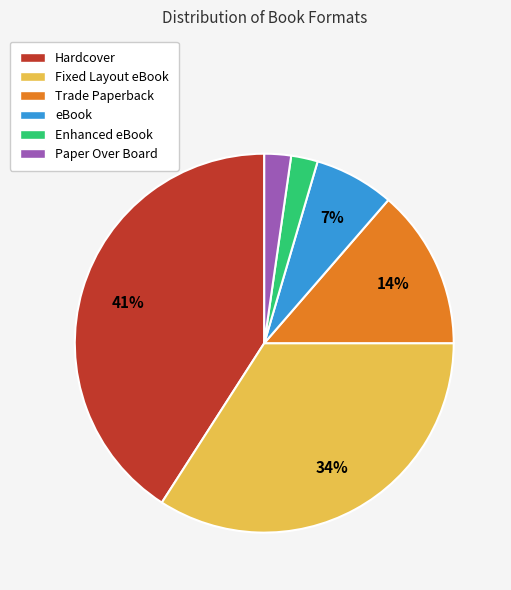

To the nearest percent, what portion does Trade Paperback represent?

14%